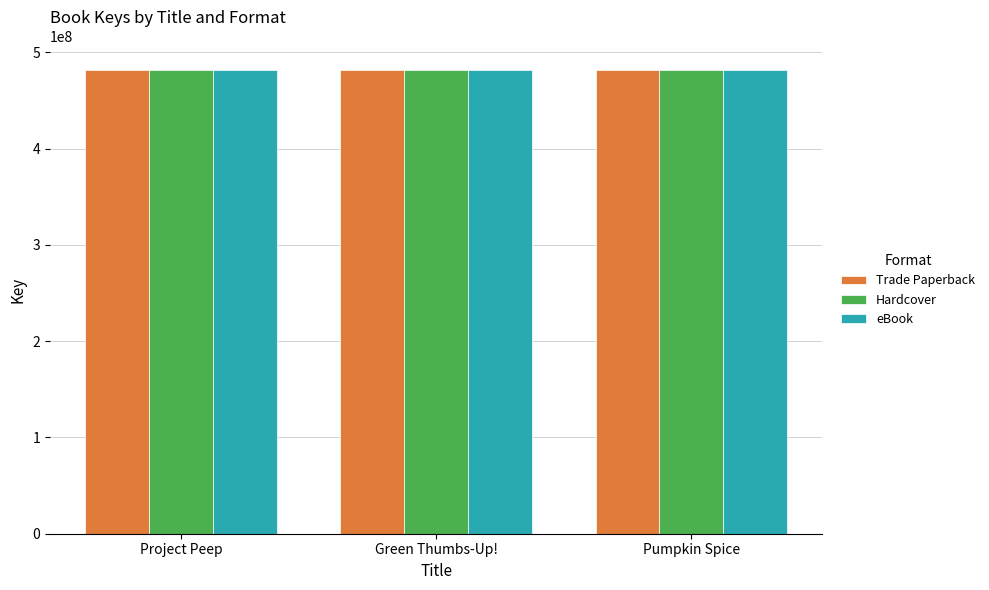

What is the minimum value shown in the chart?

481937451